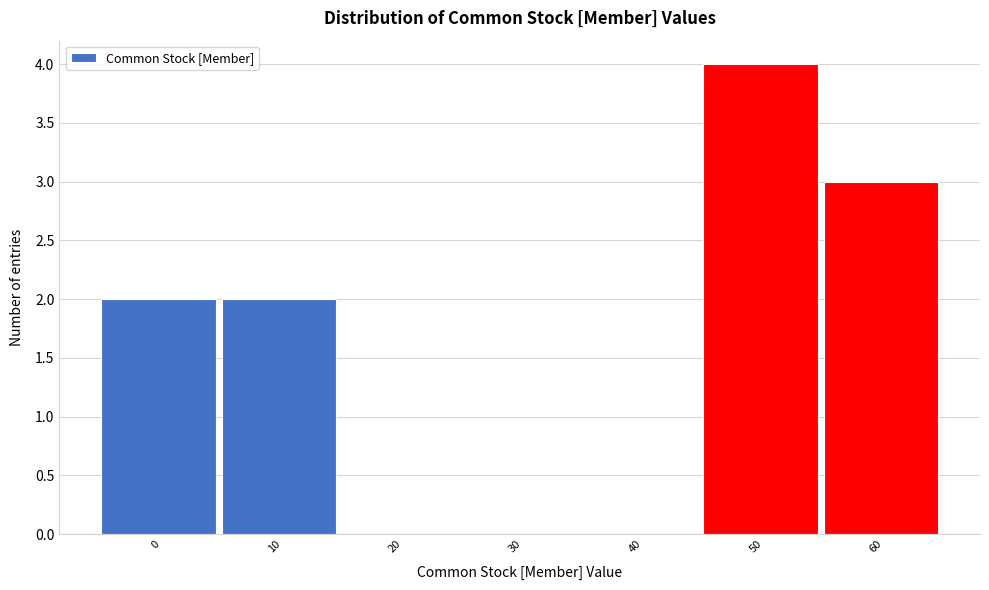

Reading left to right, what are all the values shown in this chart?

0=2	10=2	20=0	30=0	40=0	50=4	60=3